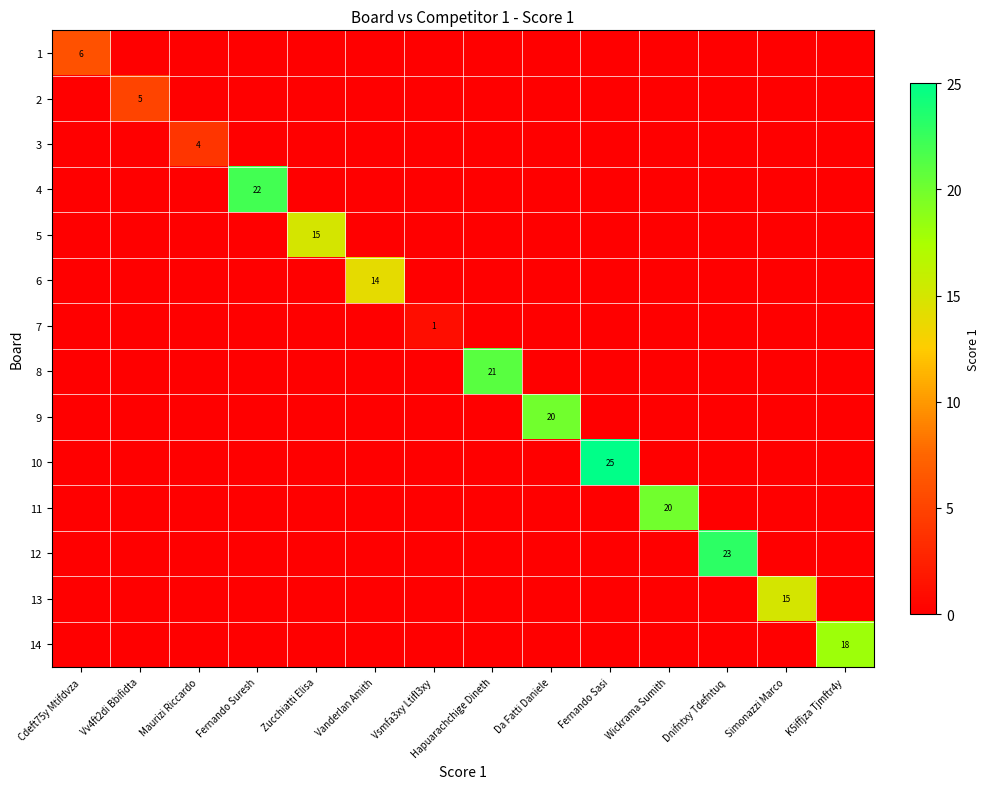

The value of 8 at Hapuarachchige Dineth is 21. True or false?

True